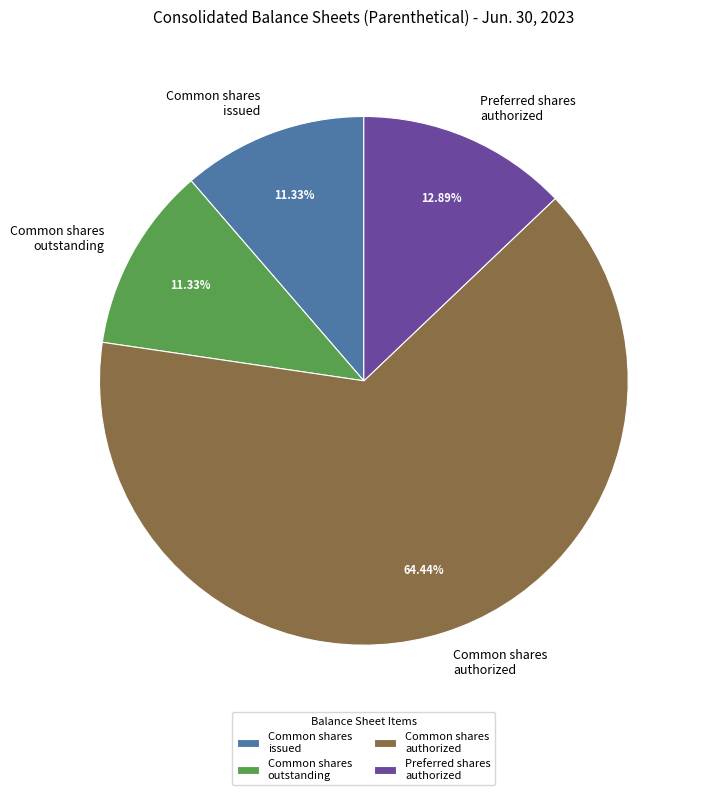

Combined, do Preferred shares authorized and Common shares issued account for over 50%?

No